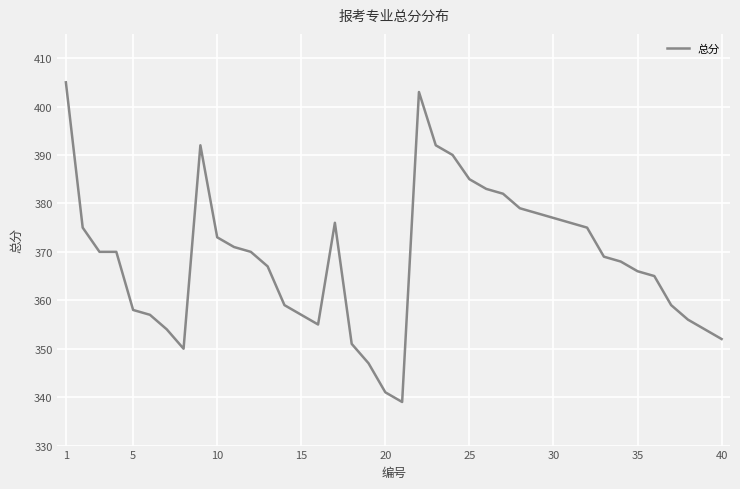

What is the greatest value displayed?

405